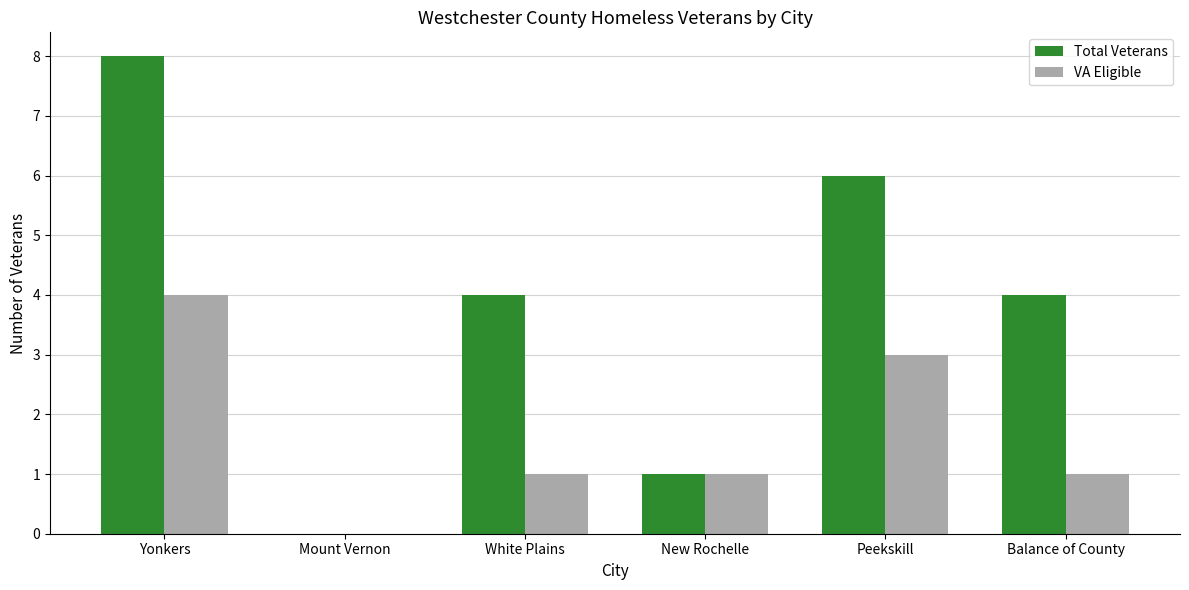

Is the value of Total Veterans at Yonkers greater than the value of VA Eligible at Yonkers?

Yes